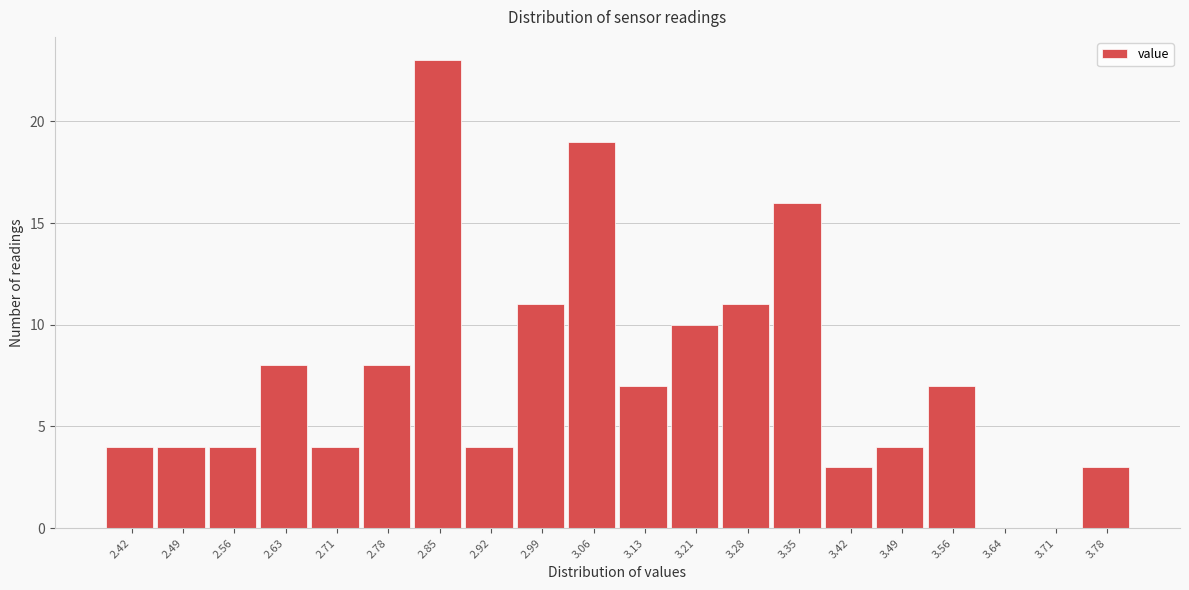

Reading left to right, list all the values displayed in this chart.

2.42=4	2.49=4	2.56=4	2.63=8	2.71=4	2.78=8	2.85=23	2.92=4	2.99=11	3.06=19	3.13=7	3.21=10	3.28=11	3.35=16	3.42=3	3.49=4	3.56=7	3.64=0	3.71=0	3.78=3